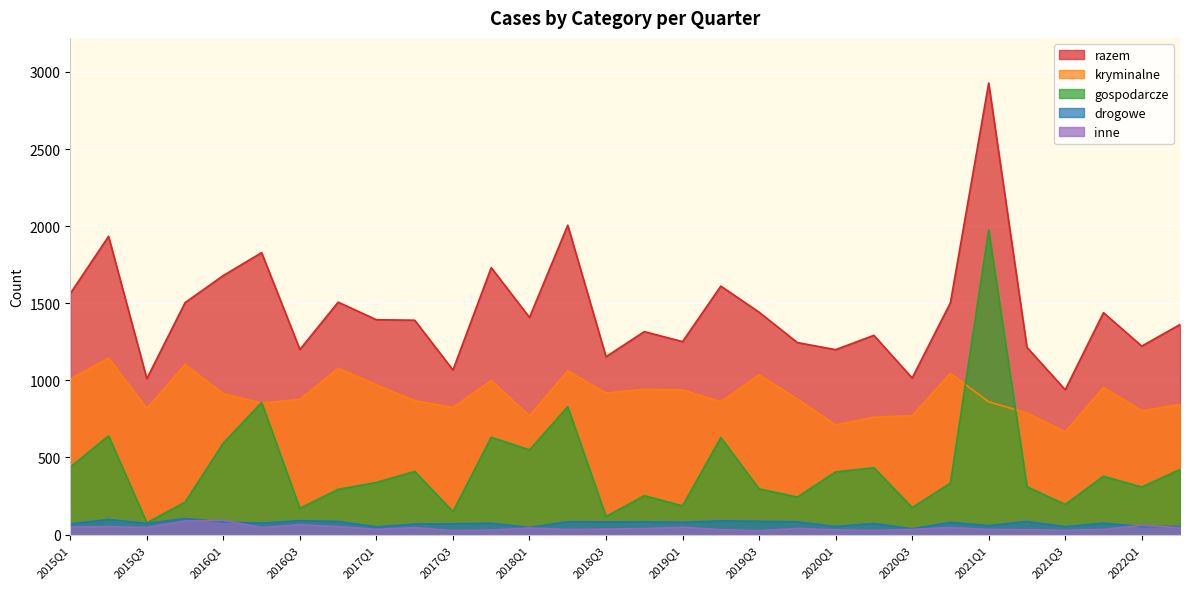

What position from the right is 2019Q2?

13